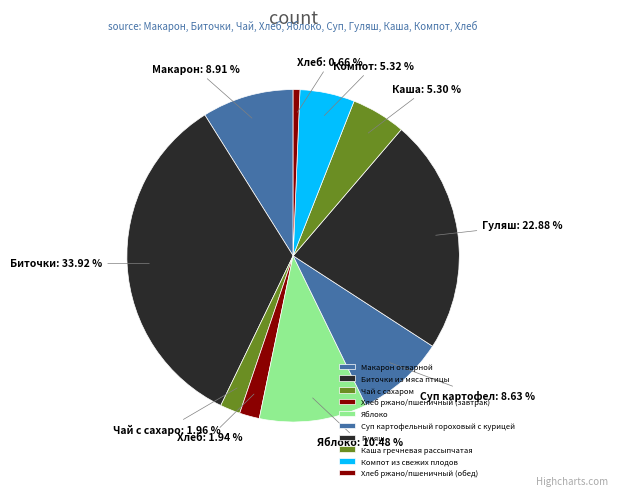

To the nearest percent, what is the average slice percentage?

10%